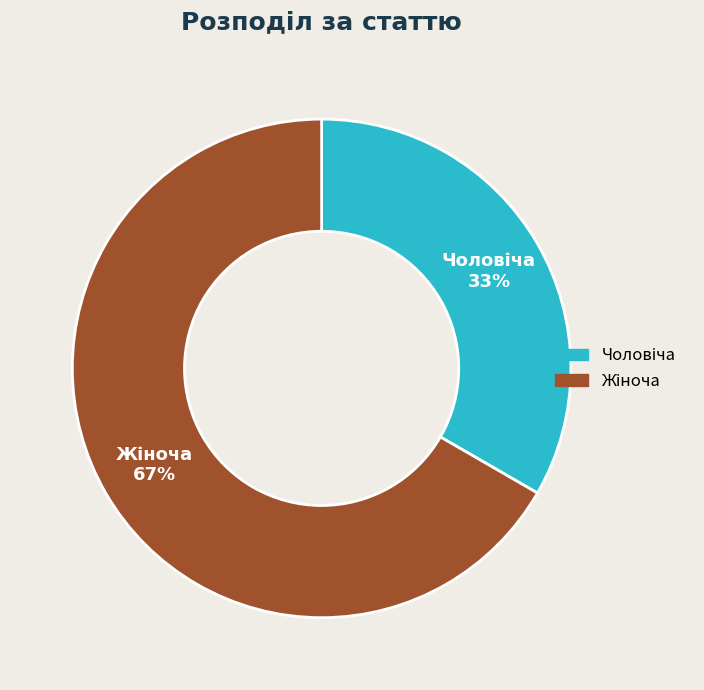

Is there a majority slice in this chart?

Yes